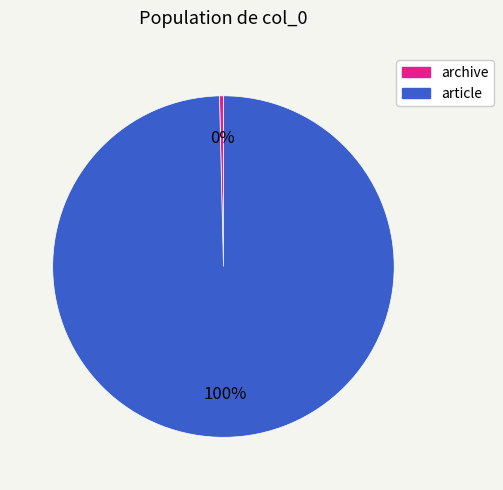

To the nearest percent, what is the combined percentage of archive and article?

100%